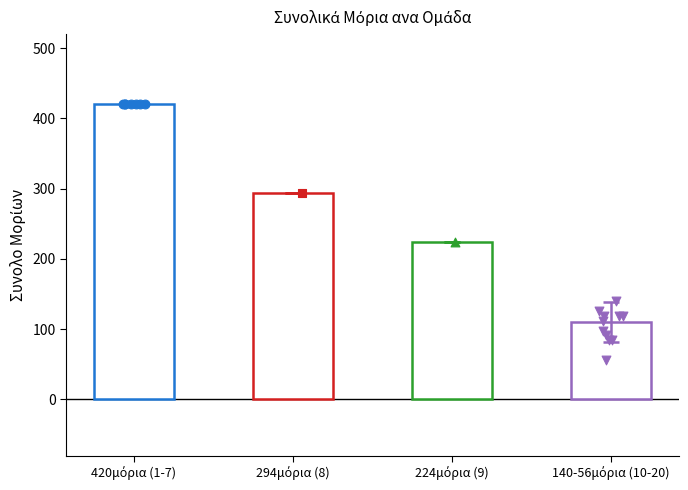

At which category is the sum across all series the highest?

1